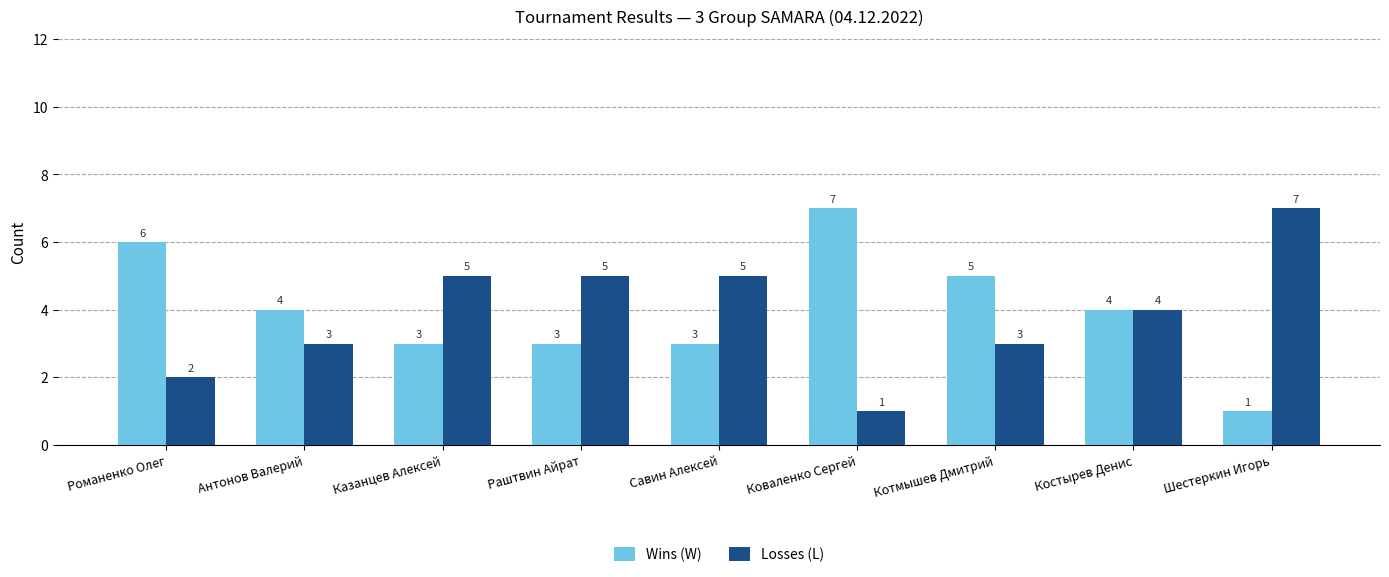

Reading left to right, list all the values displayed in this chart.

Wins (W): 6	4	3	3	3	7	5	4	1
Losses (L): 2	3	5	5	5	1	3	4	7